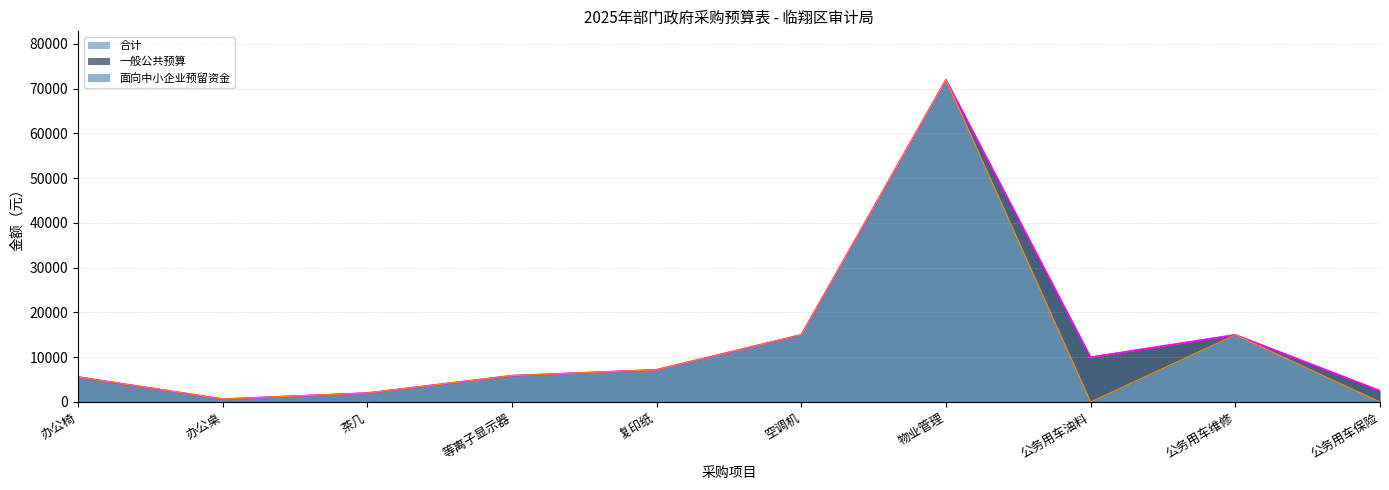

What are all the series names shown in the legend?

面向中小企业预留资金, 一般公共预算, 合计